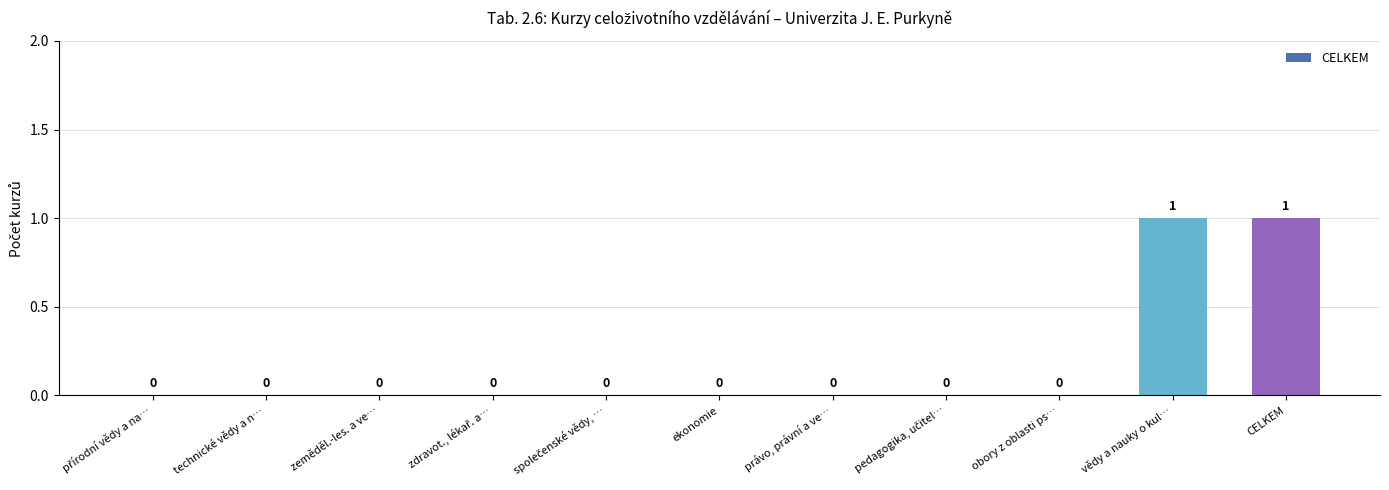

Approximately how many times larger is the value at vědy a nauky o kul… compared to CELKEM?

1.0